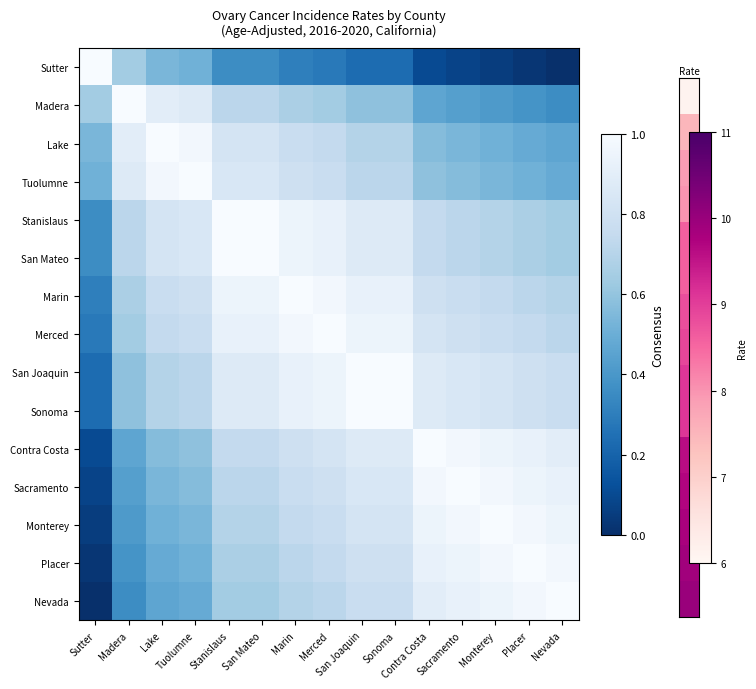

How many distinct data groups are displayed?

15